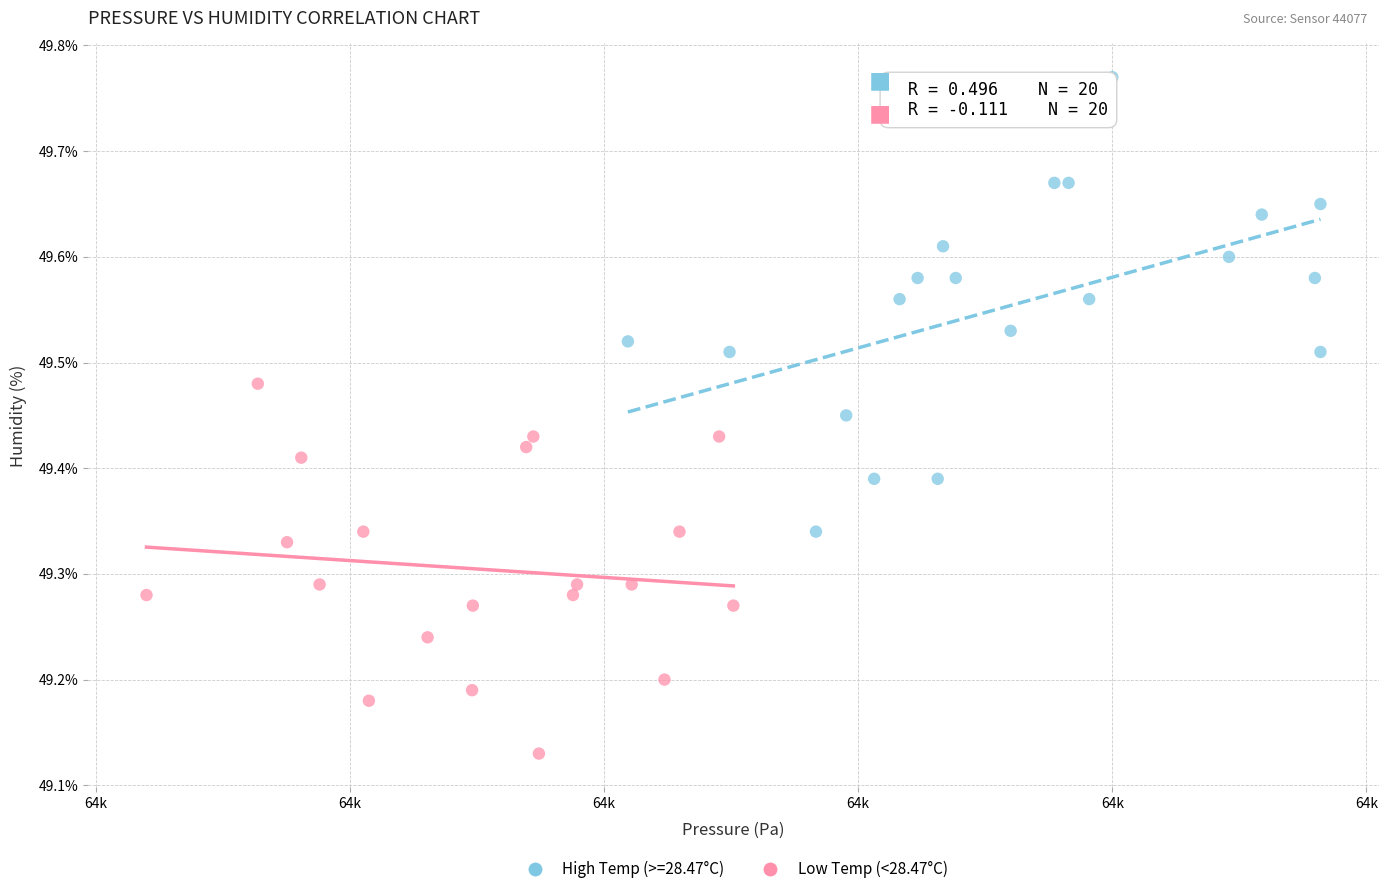

Which series has the largest Y range (max minus min)?

High Temp (>=28.47°C)